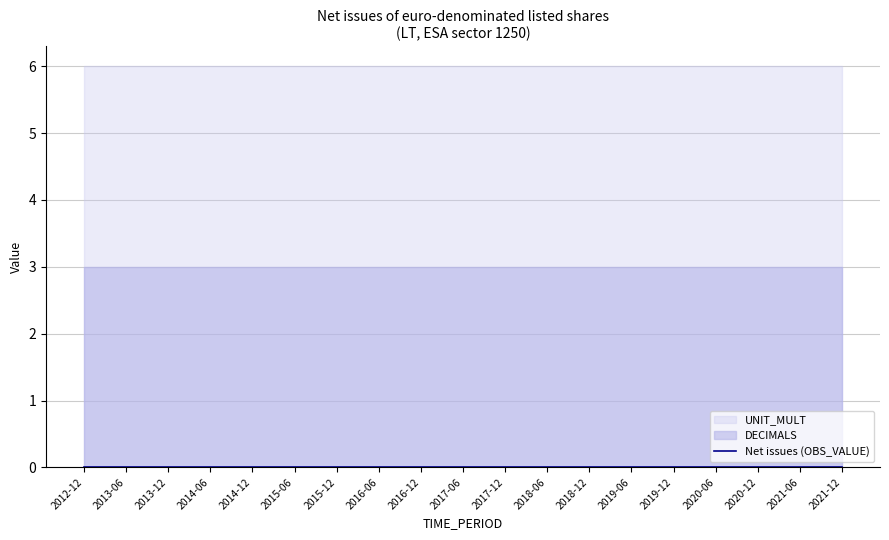

What is the total value across all series at 2016-06?

9